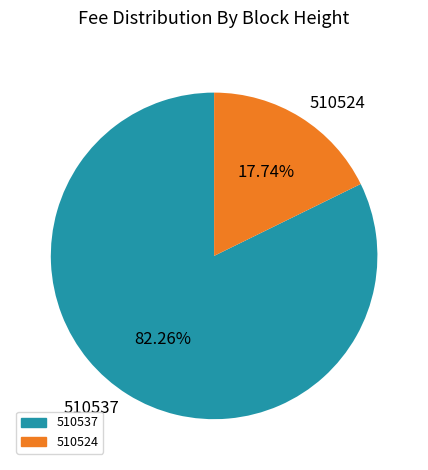

To the nearest percent, what is the combined percentage of 510537 and 510524?

100%